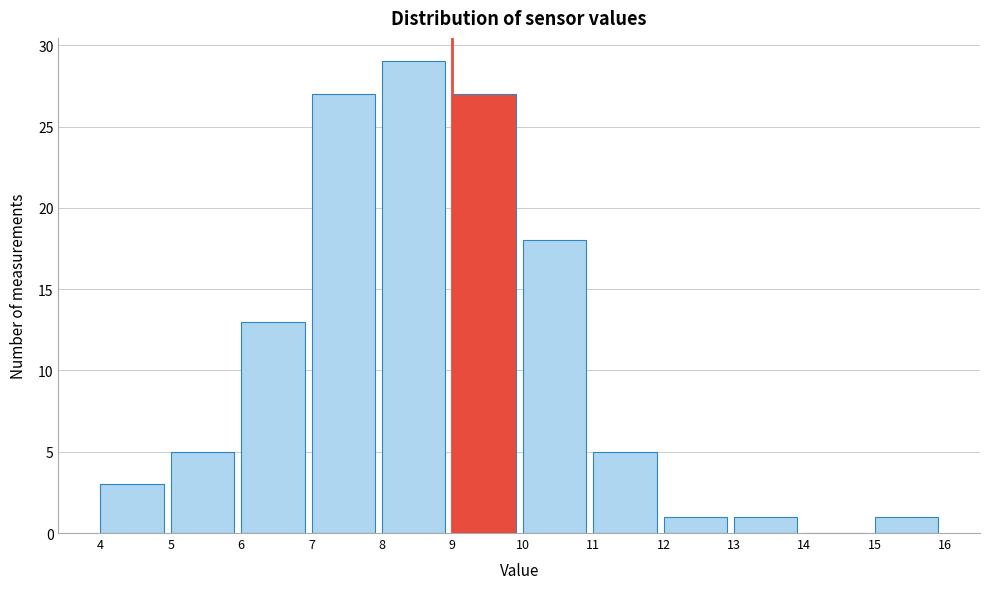

Reading left to right, list every bar in this chart as the range it spans on the x-axis followed by its height. The values are not printed on the chart, so give them approximately, as read against the axis.

4 to 5: 3
5 to 6: 5
6 to 7: 13
7 to 8: 27
8 to 9: 29
9 to 10: 27
10 to 11: 18
11 to 12: 5
12 to 13: 1
13 to 14: 1
14 to 15: 0
15 to 16: 1